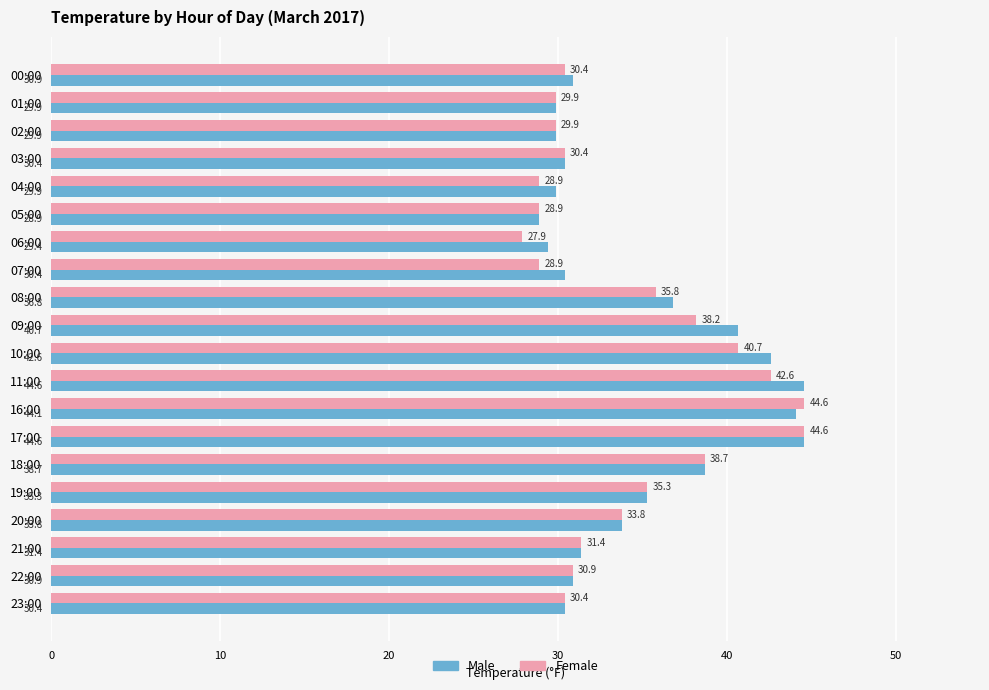

How many data points in Female are less than 31?

10